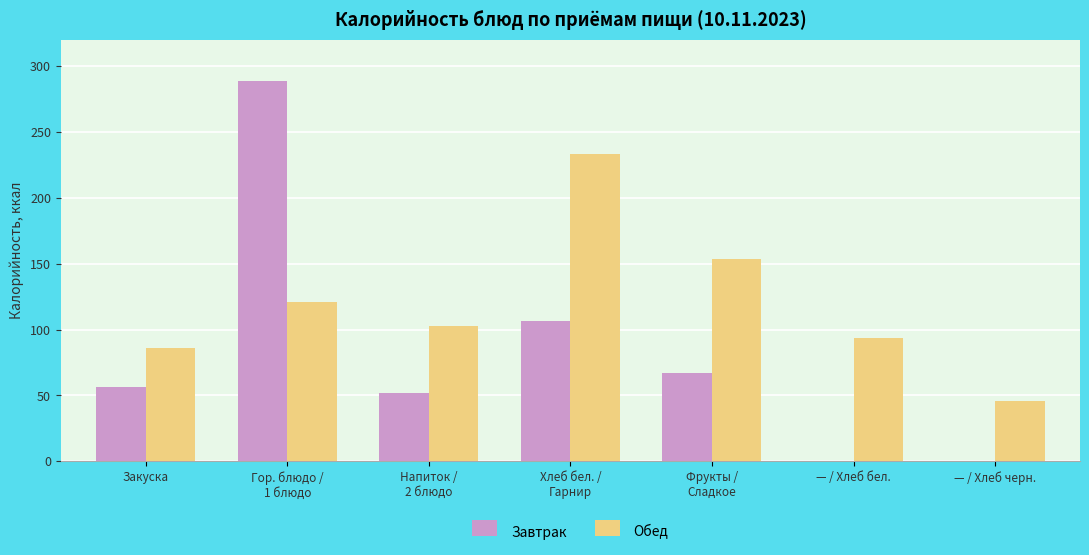

Is the value of Обед at — / Хлеб черн. greater than the value of Завтрак at — / Хлеб черн.?

Yes